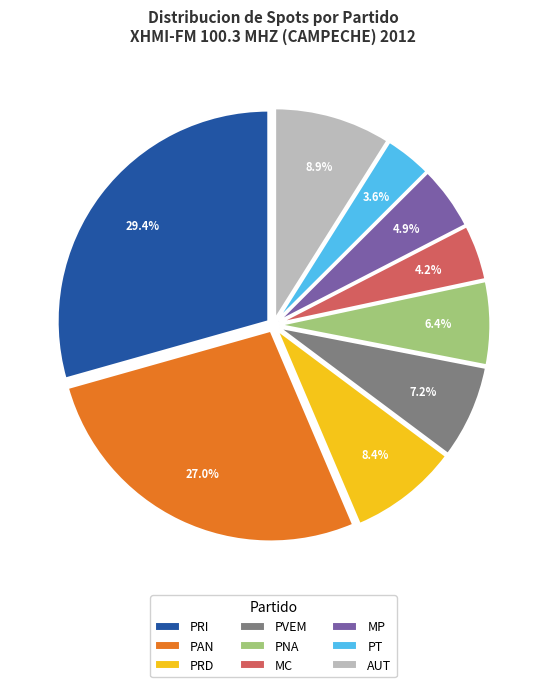

To the nearest percent, what is the average slice percentage?

11%